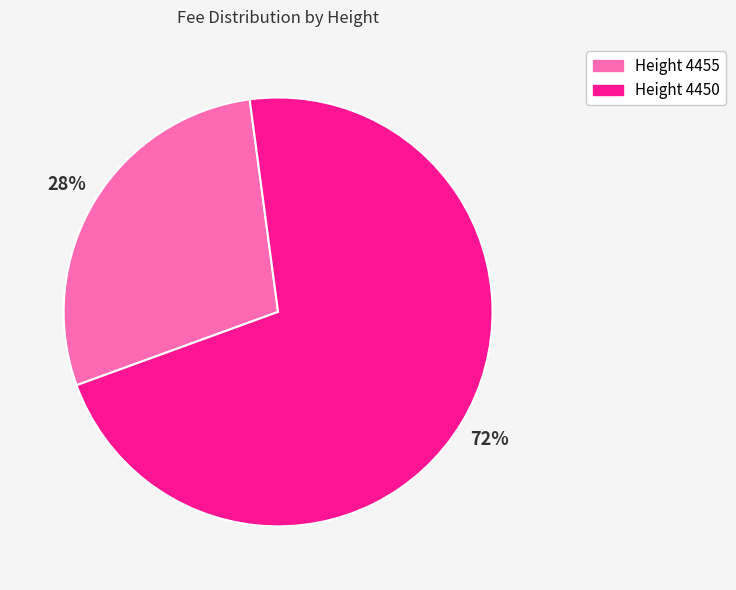

Does any single category account for the majority?

Yes